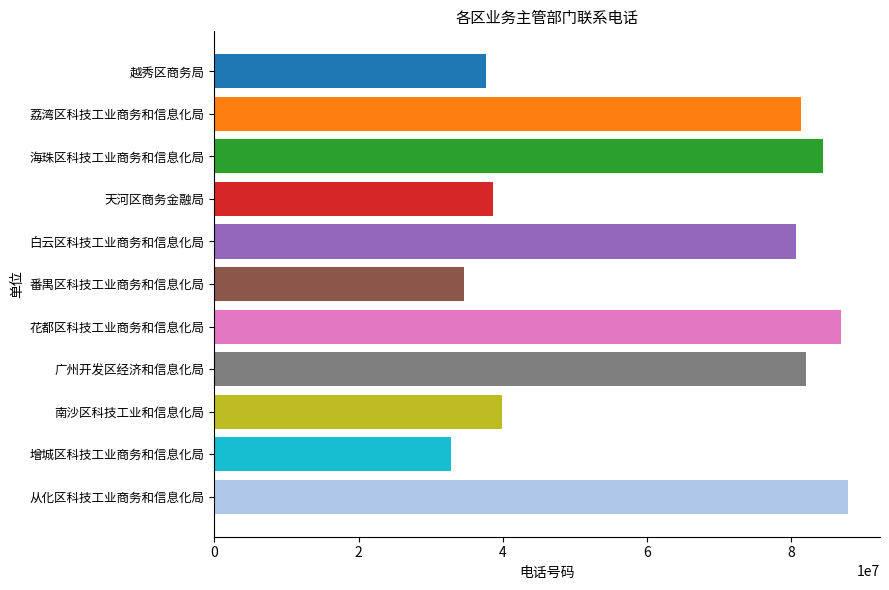

What is the ratio of the value at 花都区科技工业商务和信息化局 to the value at 海珠区科技工业商务和信息化局?

1.0